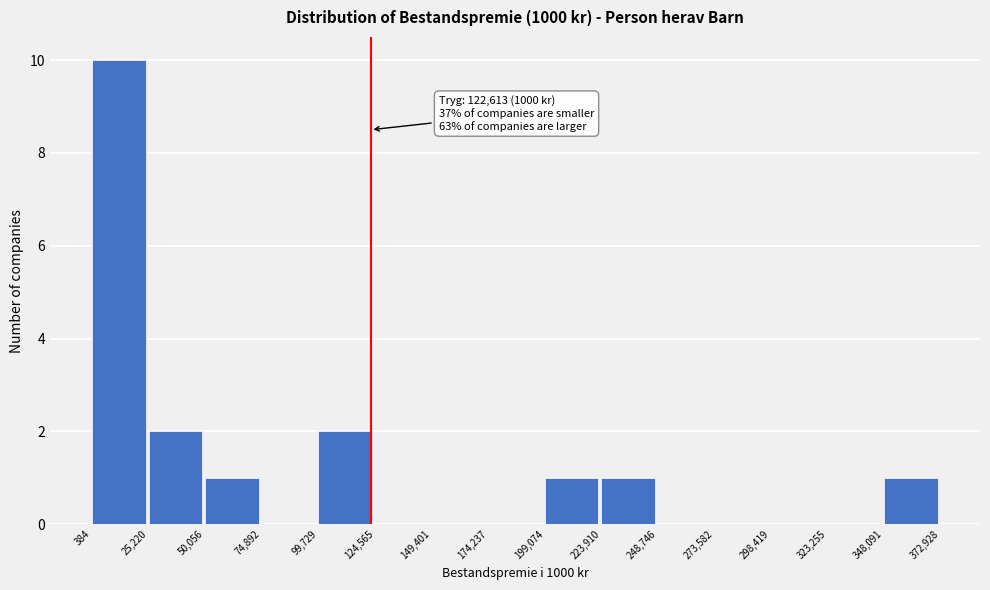

Which range on the x-axis has the tallest bar?

384 to 25,220